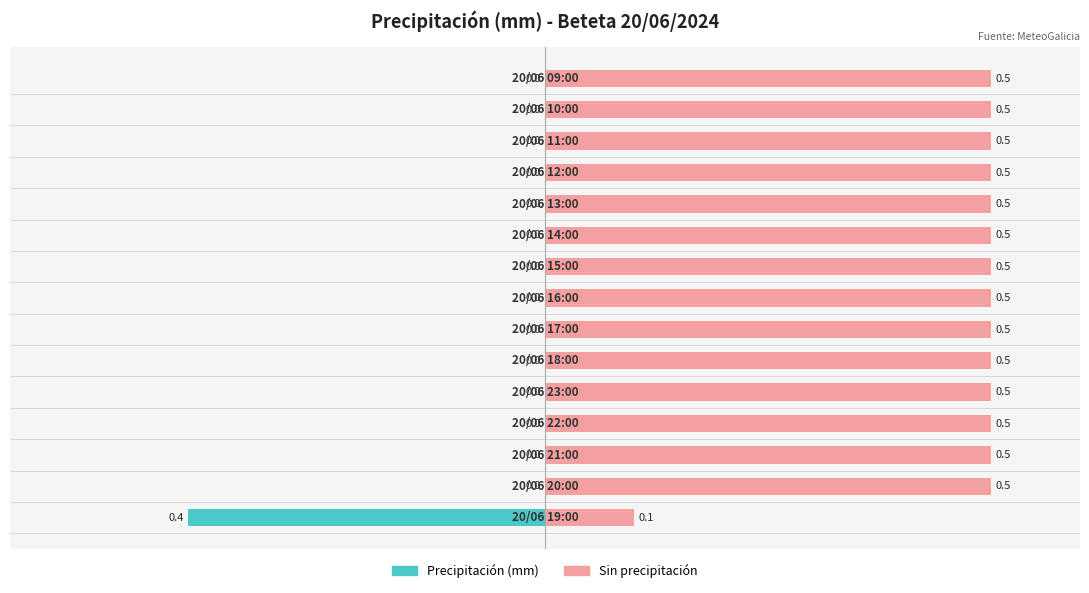

Rank the series by their average value, from highest to lowest.

Sin precipitación, Precipitación (mm)